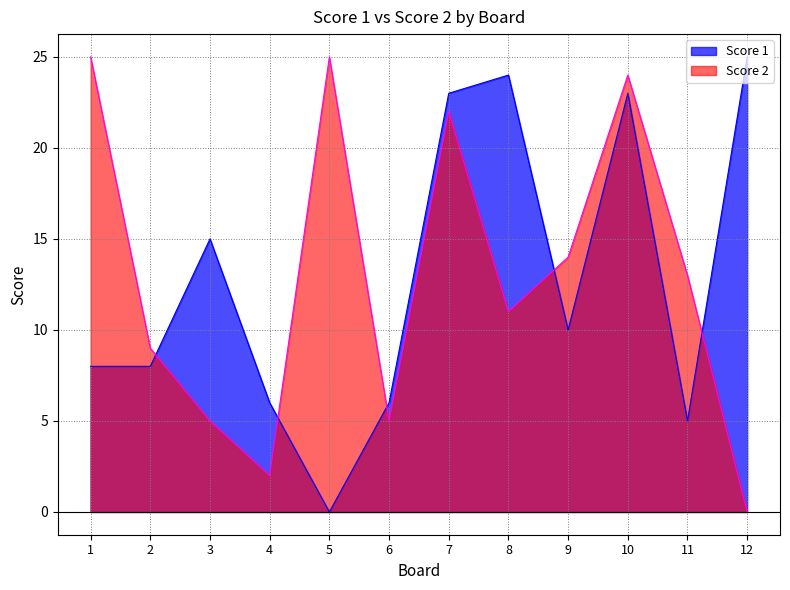

What is the spread (max minus min) of values at 9?

4